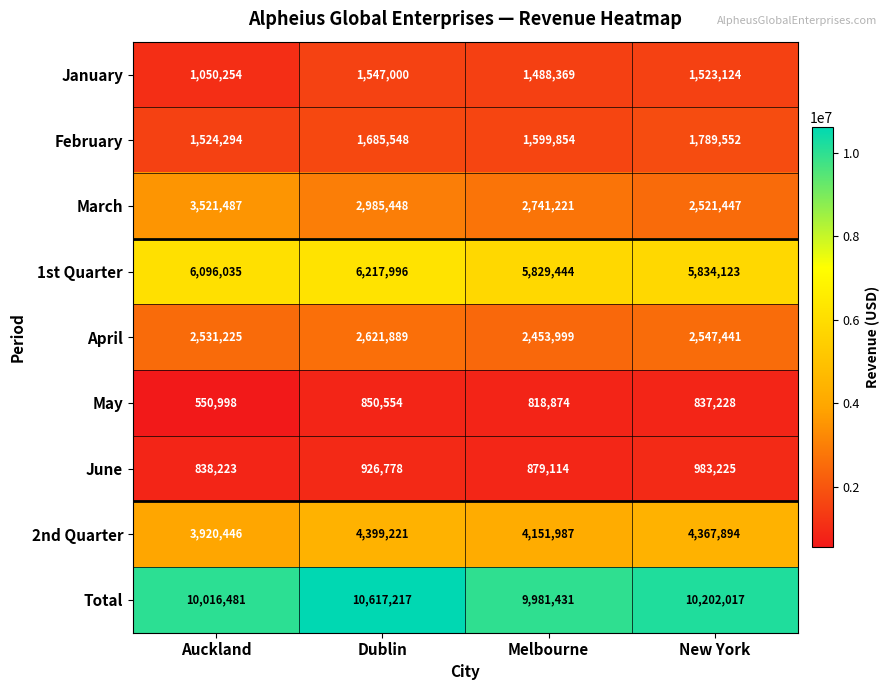

At which label is Total closest to 10299324?

New York